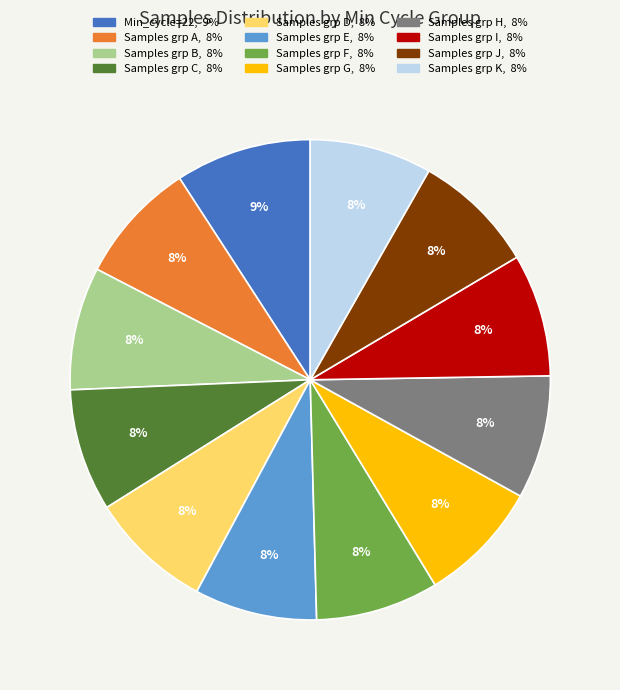

To the nearest percent, what is the average slice percentage?

8%